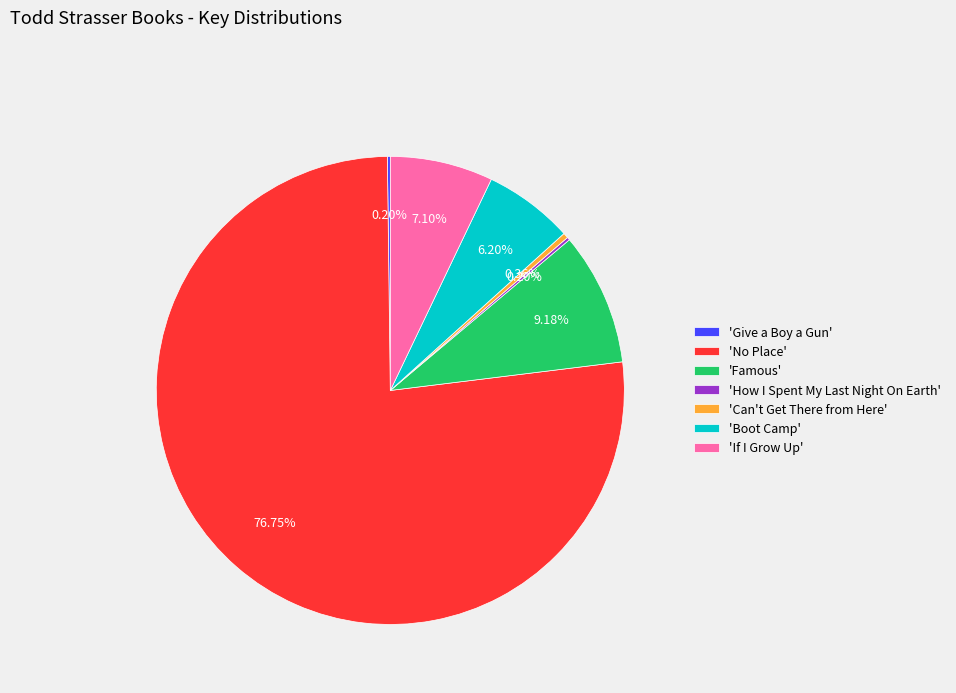

Is there a majority slice in this chart?

Yes